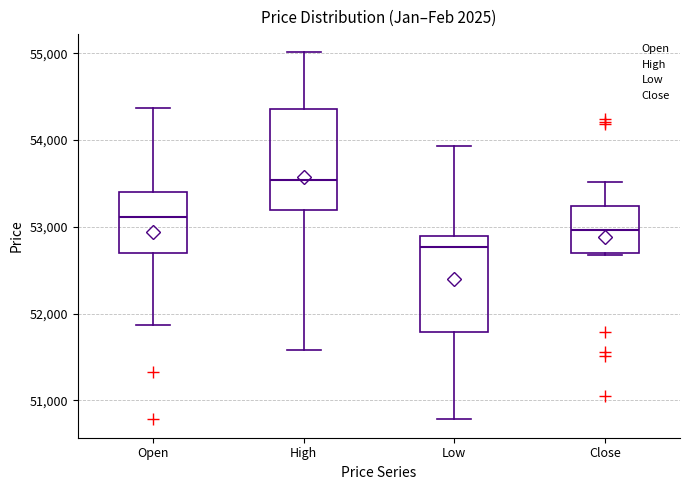

Which box's median line is the highest?

High